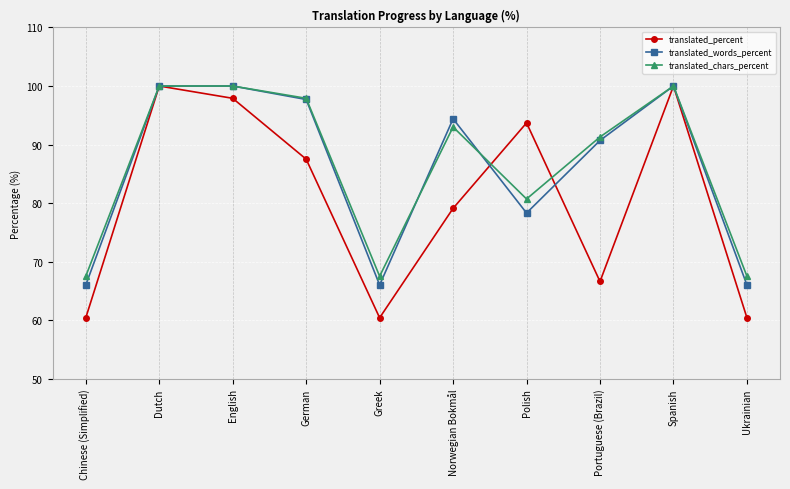

Which series has the widest spread of values?

translated_percent